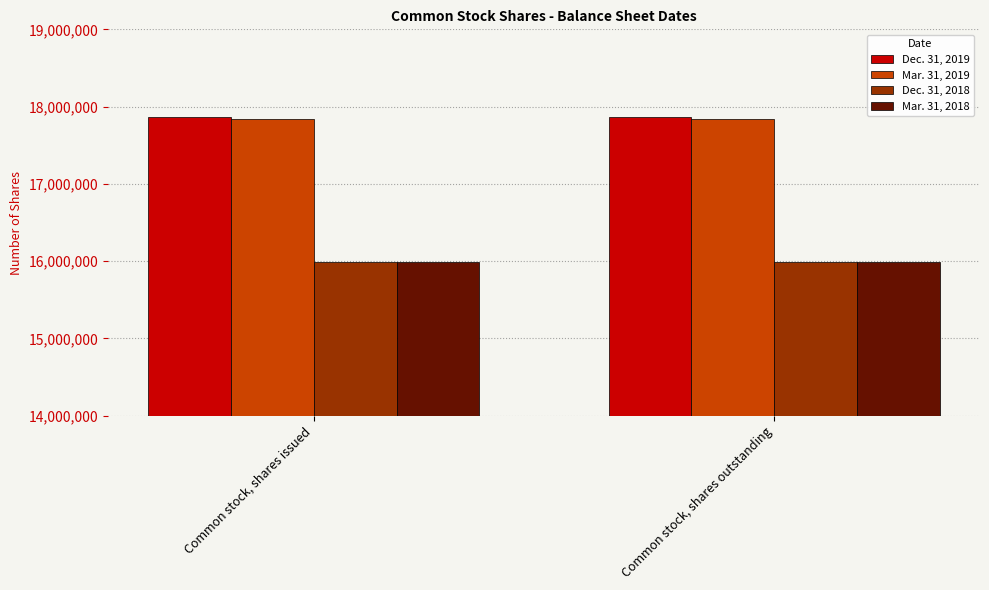

What is the greatest value displayed?

17870261